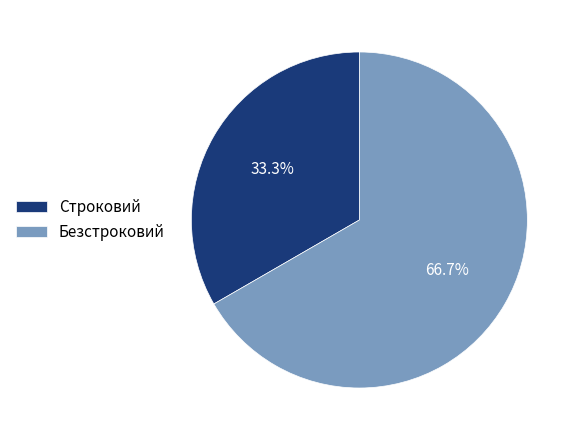

To the nearest percent, what is the average slice percentage?

50%